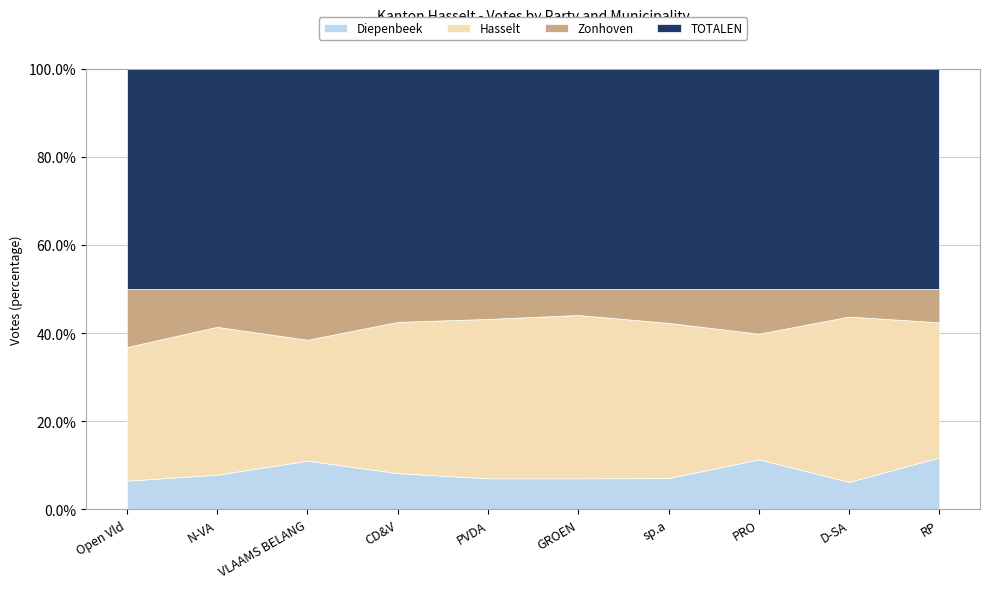

What is the maximum value for Diepenbeek?

11.8